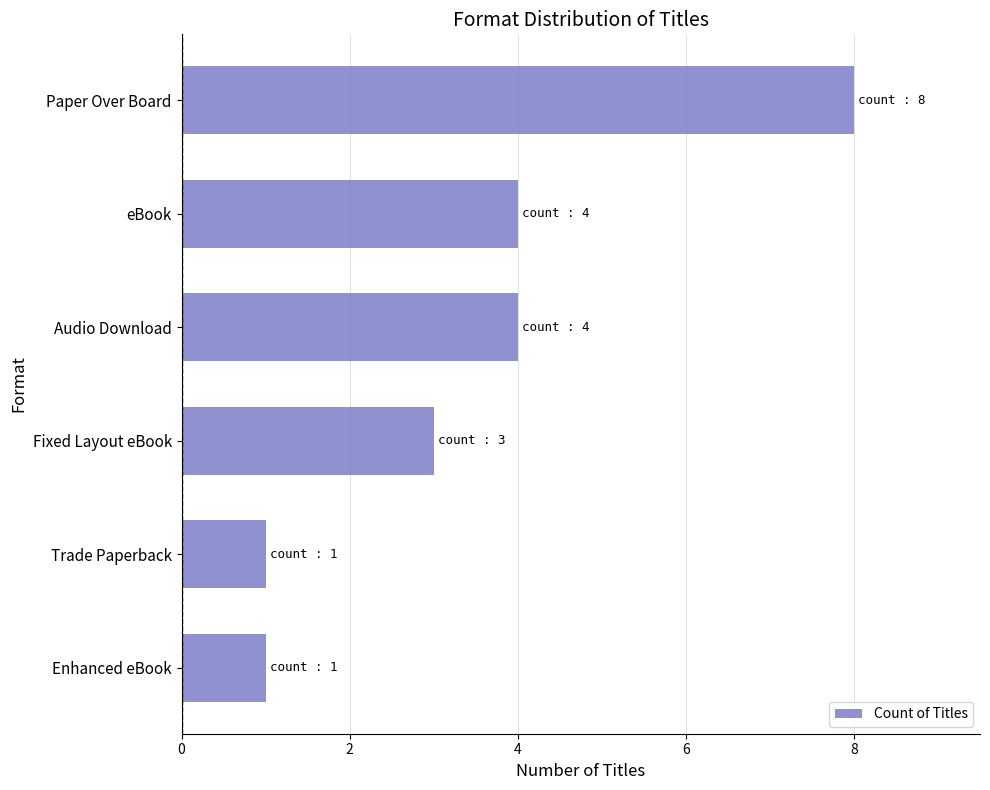

The chart shows a value of 4 at Audio Download. True or false?

True